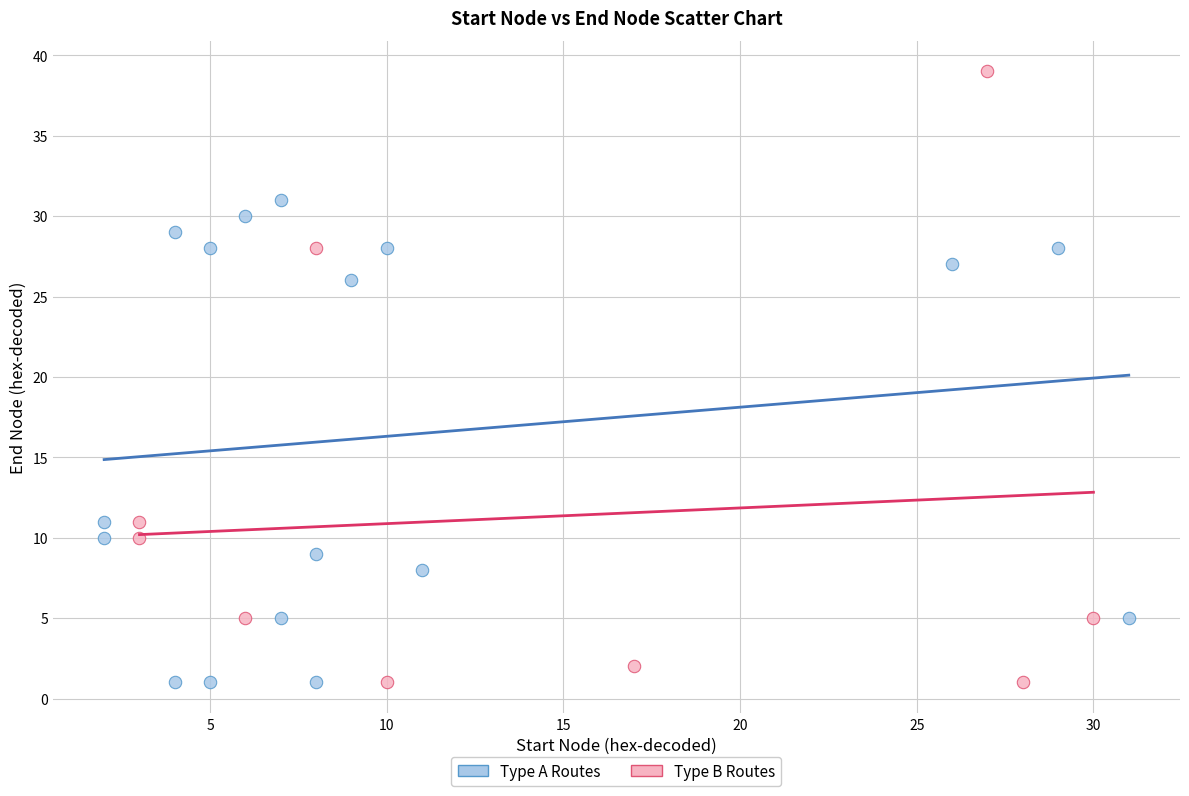

Which series has the widest spread of Y values?

Type B Routes